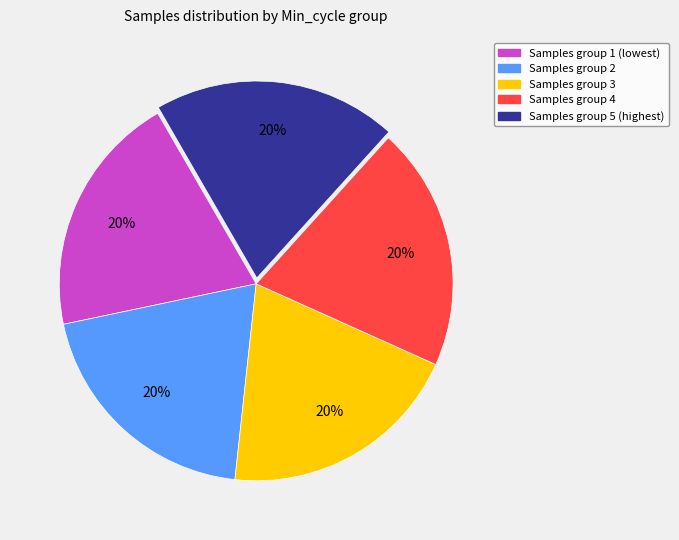

Is there any slice that represents more than half of the pie?

No